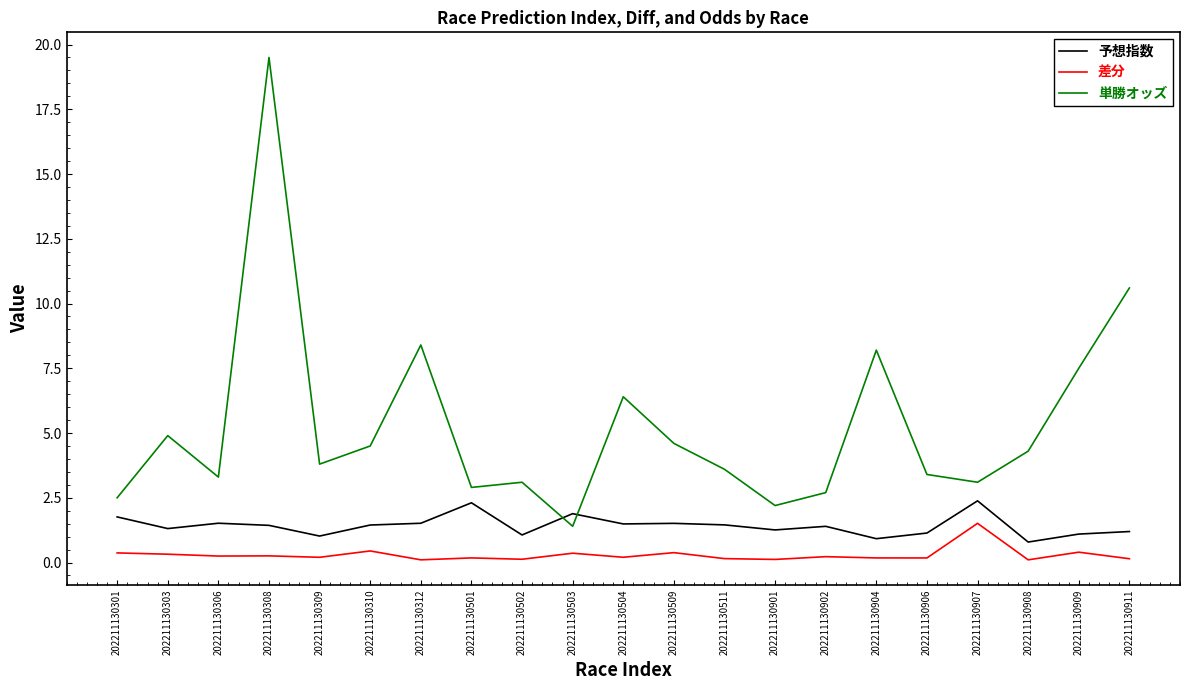

At 202211130306, list the series in order from smallest to largest.

差分, 予想指数, 単勝オッズ